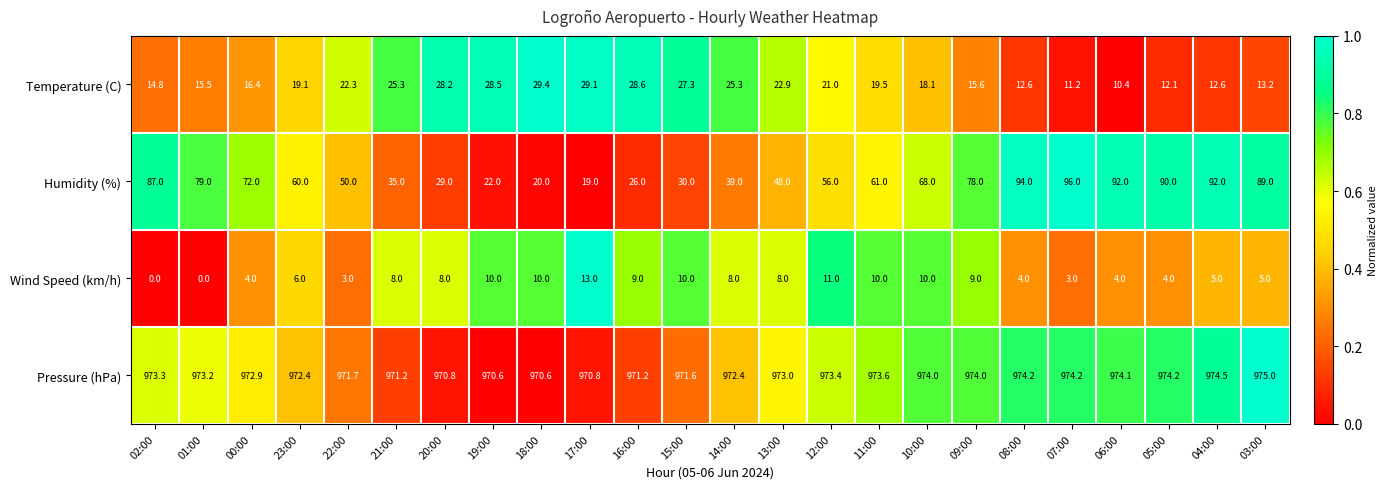

True or false: Pressure (hPa) has a value of 974.0 at 10:00.

True